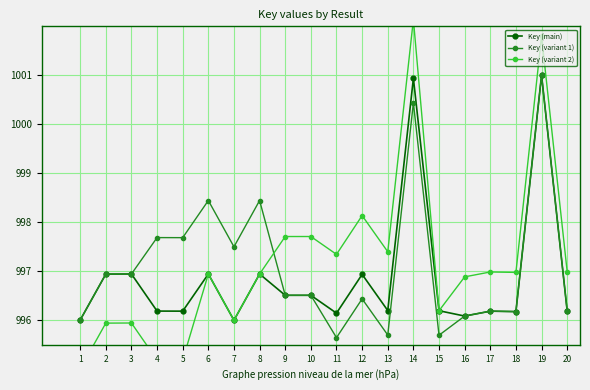

What are all the series names shown in the legend?

Key (main), Key (variant 1), Key (variant 2)